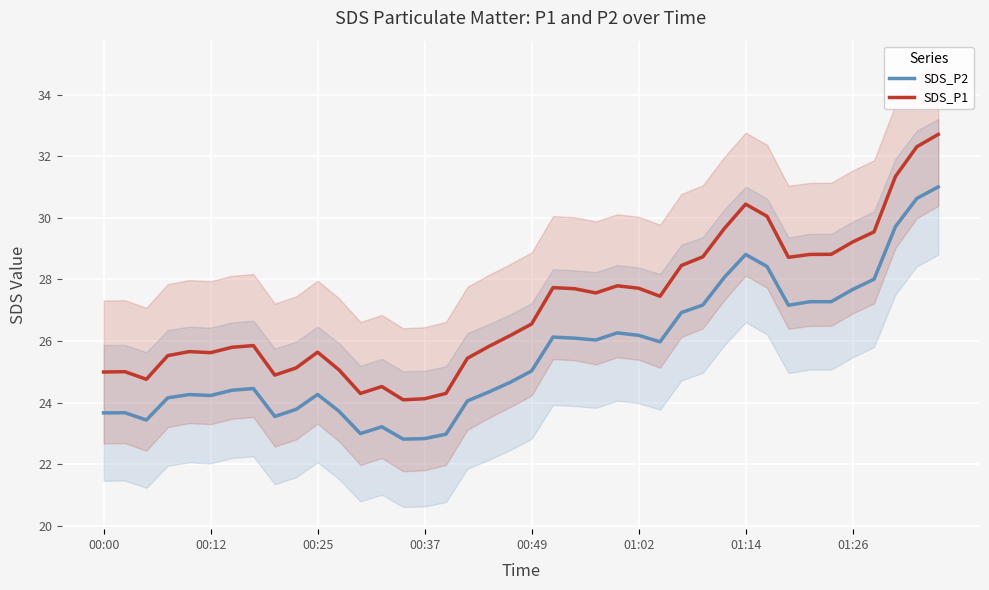

True or false: SDS_P1 and SDS_P2 cross at least once.

False